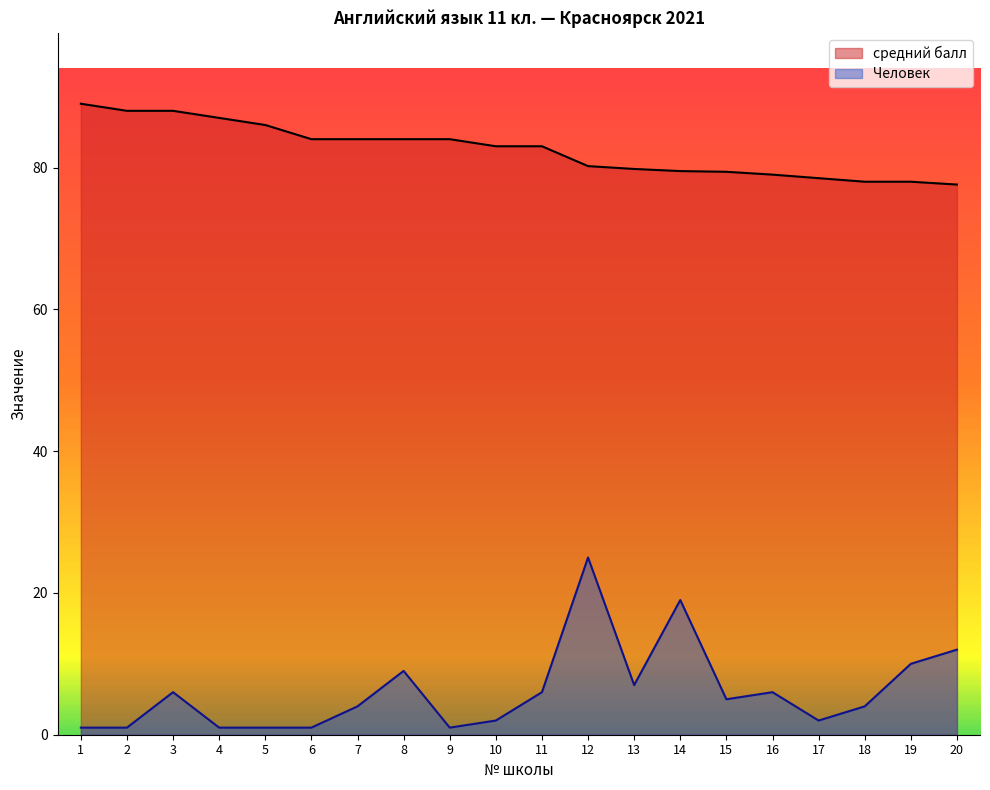

Which label corresponds to the largest value in the chart?

1